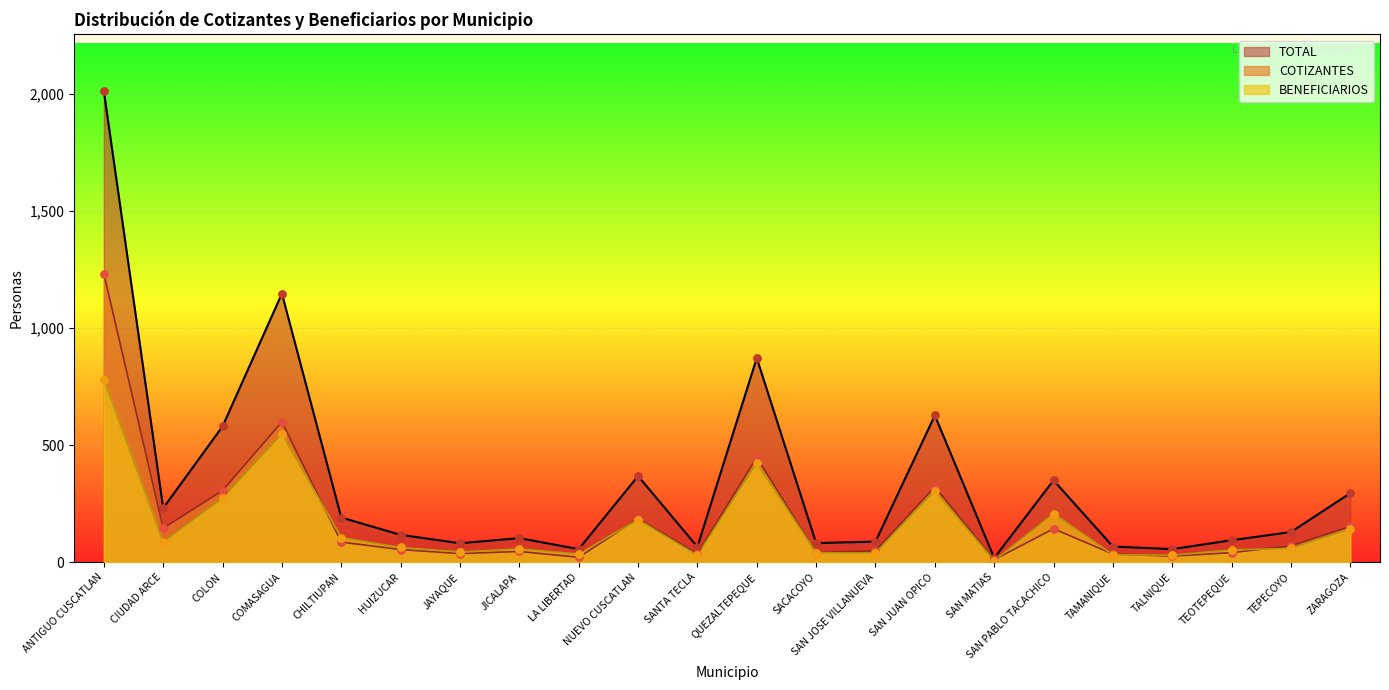

Which series reaches the maximum Y coordinate?

TOTAL